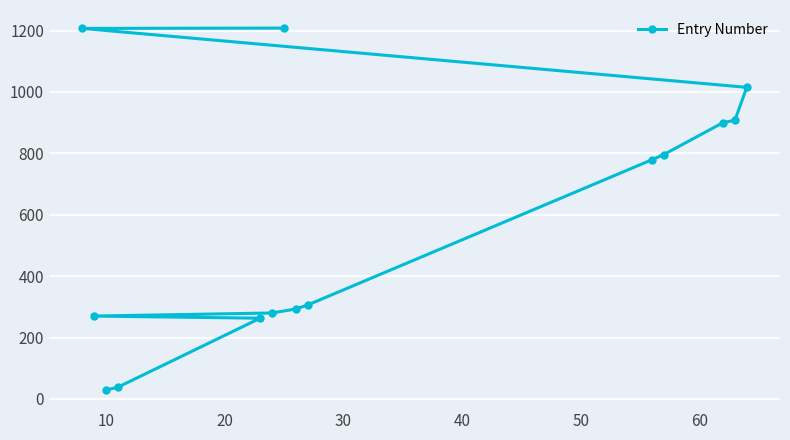

Is this an area chart (filled region under the line)?

No